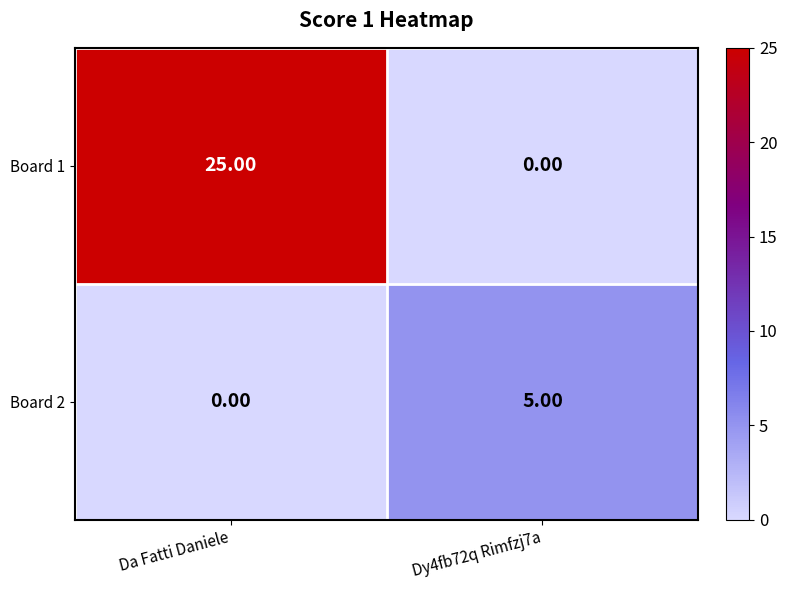

What is the difference between the maximum and minimum values in the Board 2 series?

5